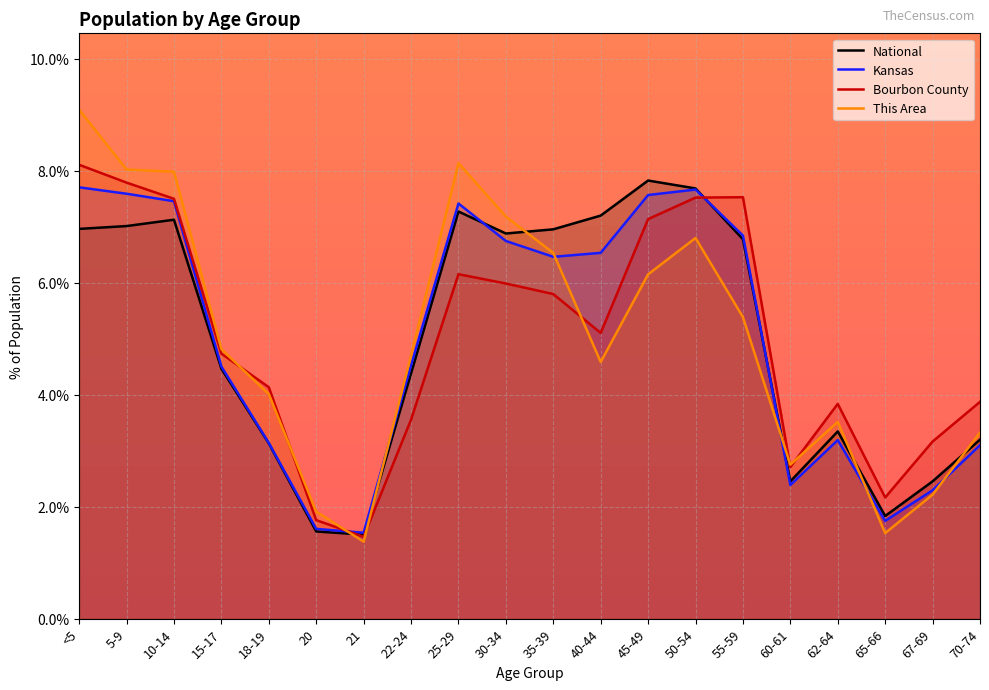

How many intersections are there between Kansas and National?

3